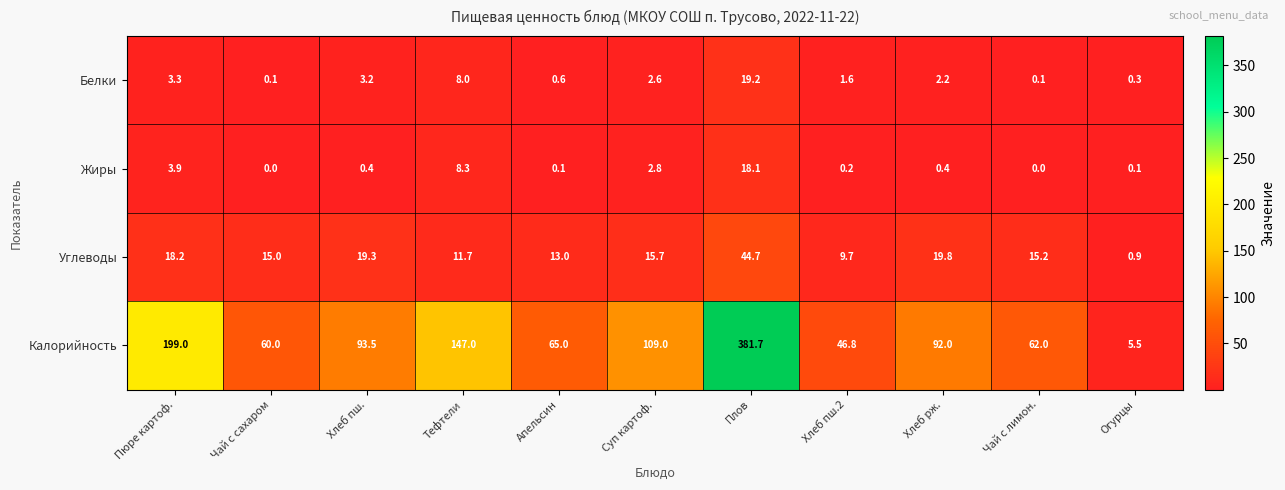

What is the sum of all Калорийность values?

1261.5